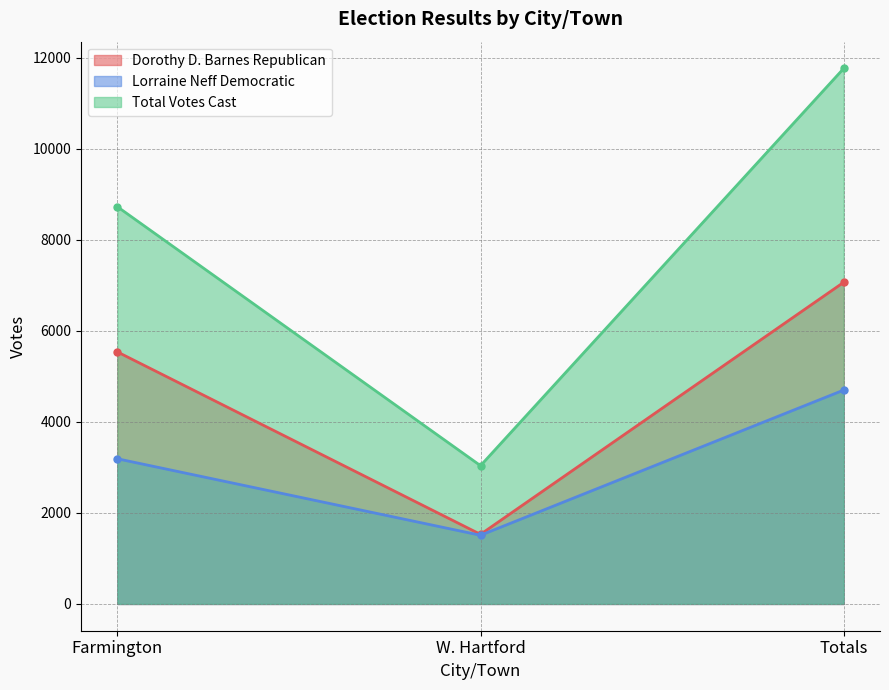

Where does the Lorraine Neff Democratic series first go above 3190?

Totals